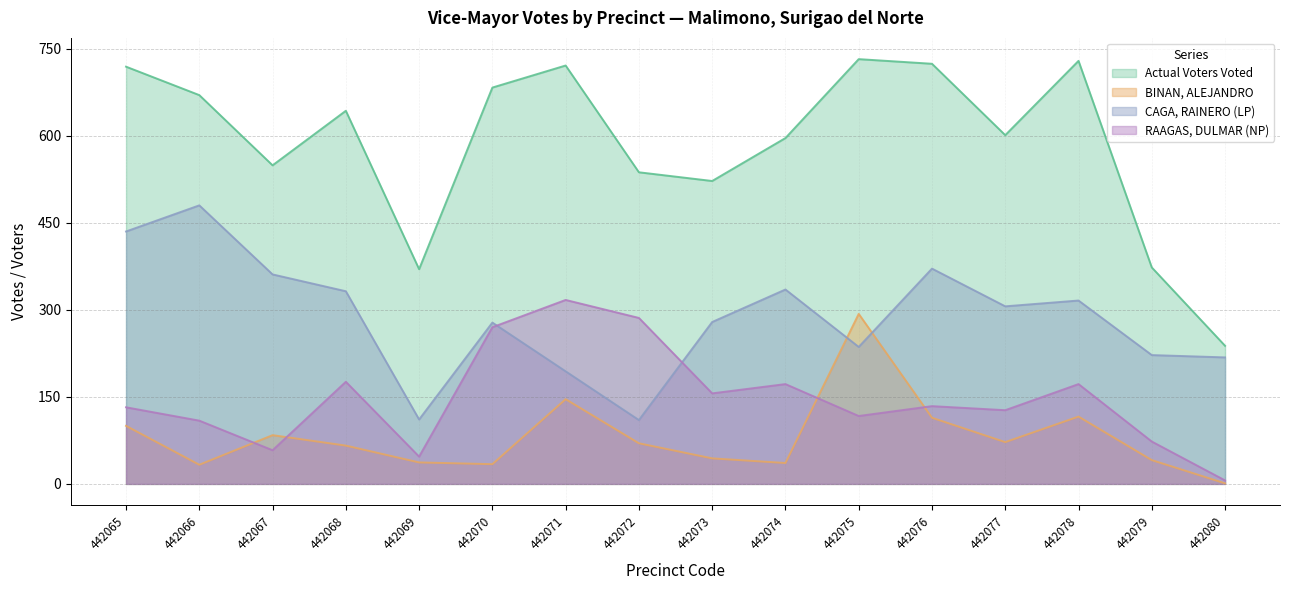

Where do RAAGAS, DULMAR (NP) and BINAN, ALEJANDRO first cross each other?

442066 and 442067